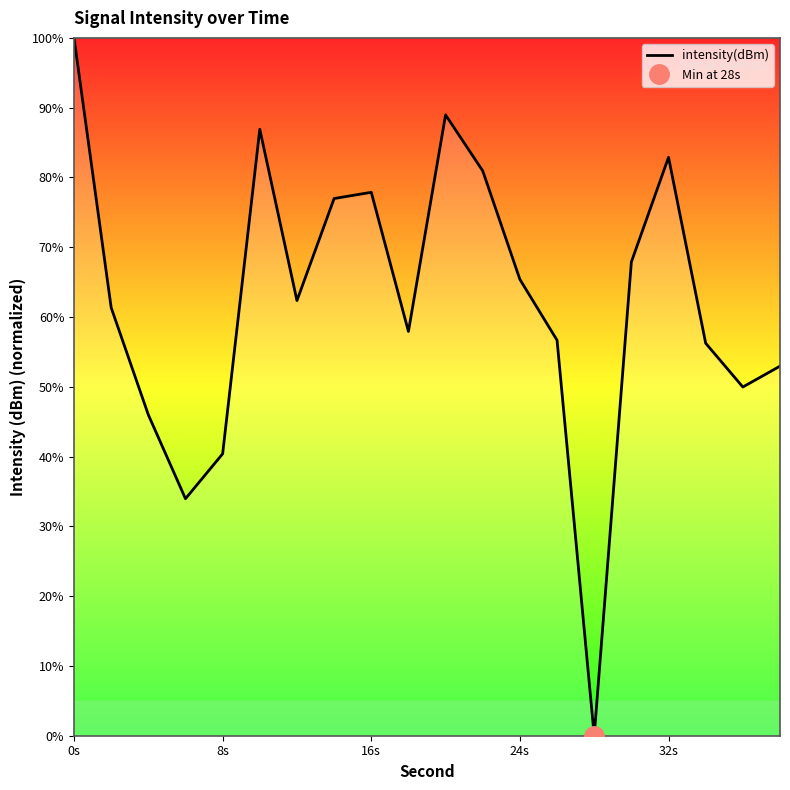

True or false: there are more than 1 points higher than both neighbors.

True